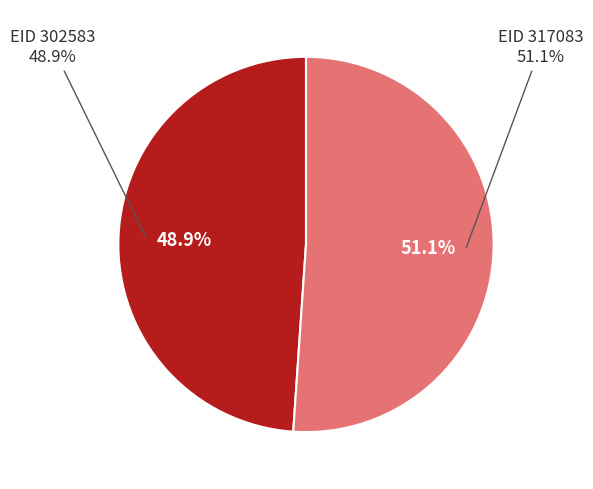

What percentage is the 317083 slice, to the nearest percent?

51%